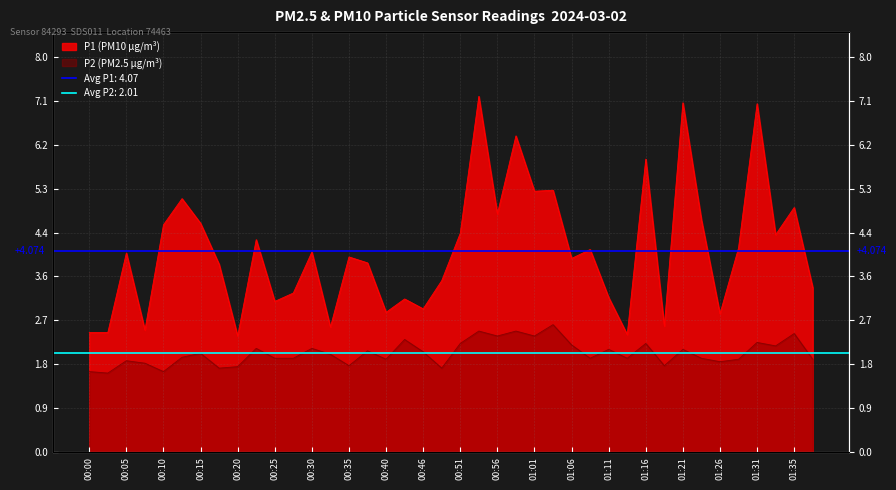

At which label is P2 closest to 2?

00:15